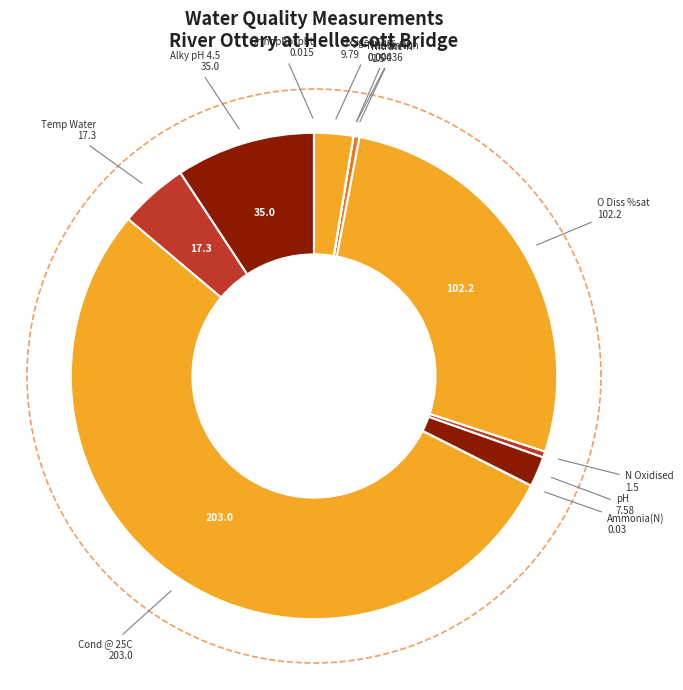

Rank the categories by value from highest to lowest.

Cond @ 25C, O Diss %sat, Alky pH 4.5, Temp Water, Oxygen Diss, pH, N Oxidised, Nitrate-N, Ammonia(N), Orthophospht, Nitrite-N, NH3 un-ion